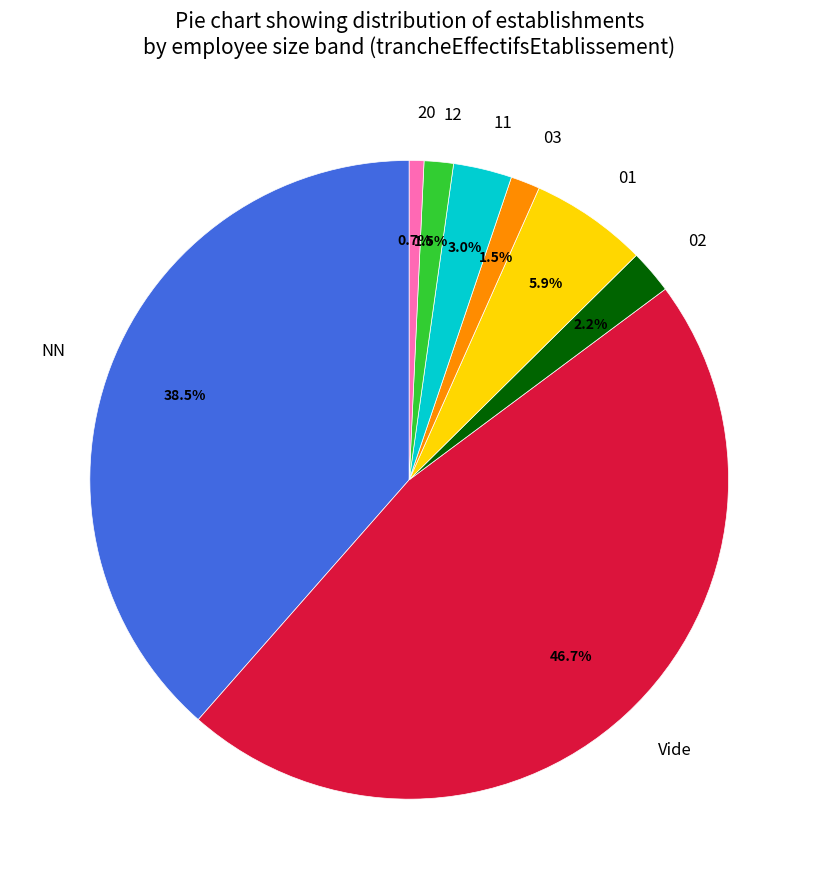

Which slice is the smallest?

20